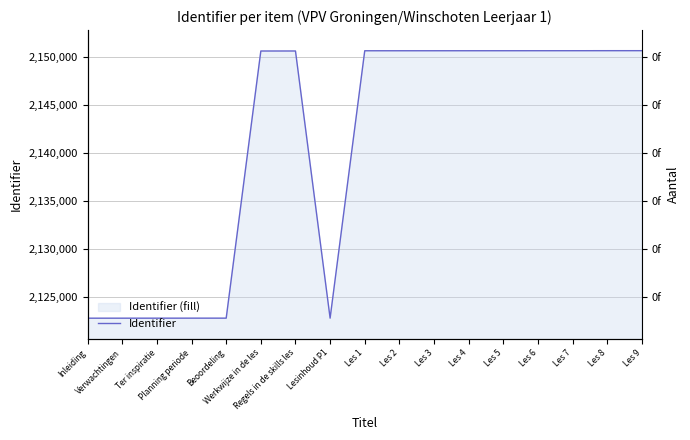

Which label corresponds to the smallest value in the chart?

Inleiding